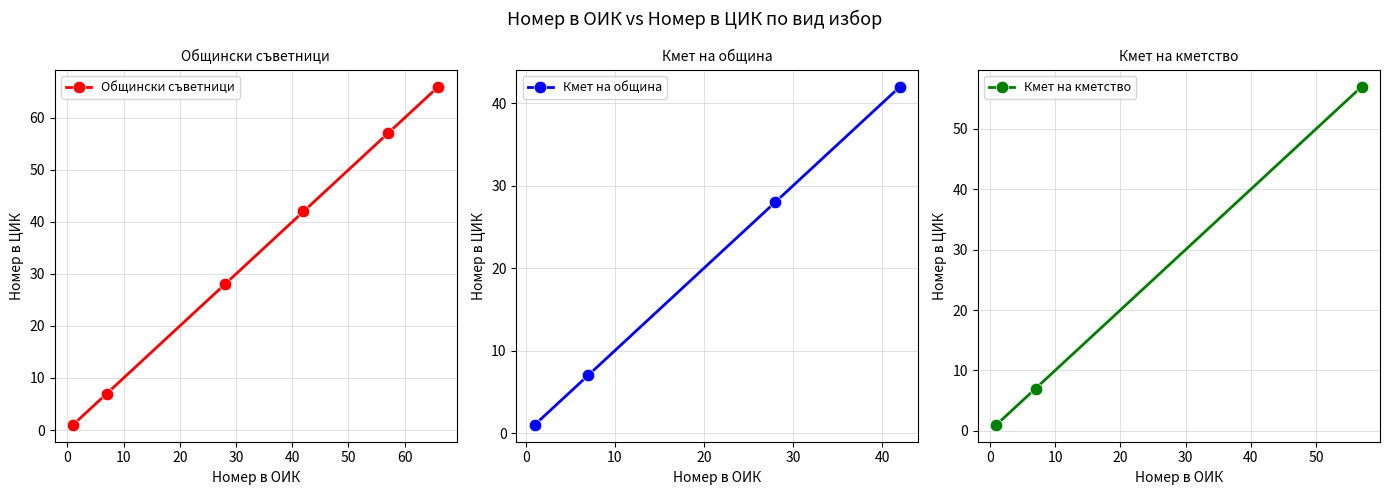

What is the highest value of the Общински съветници series?

66